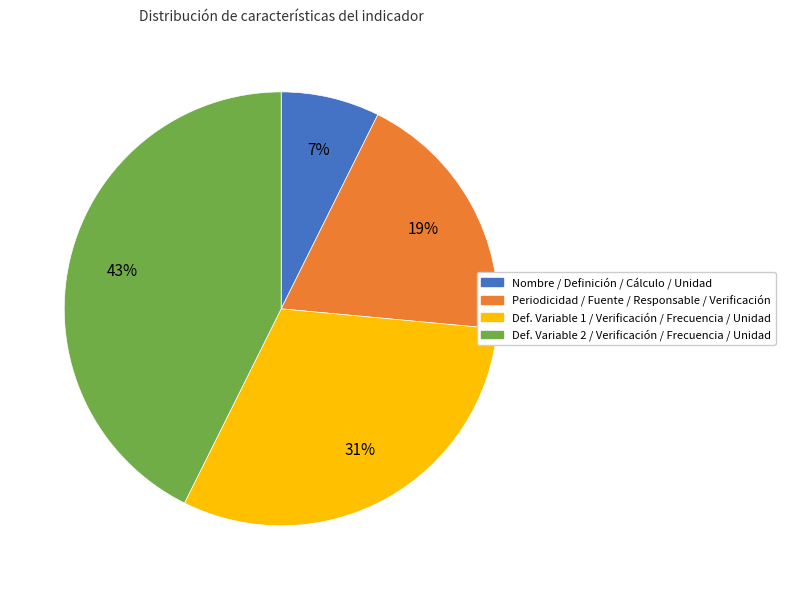

Is there a majority slice in this chart?

No